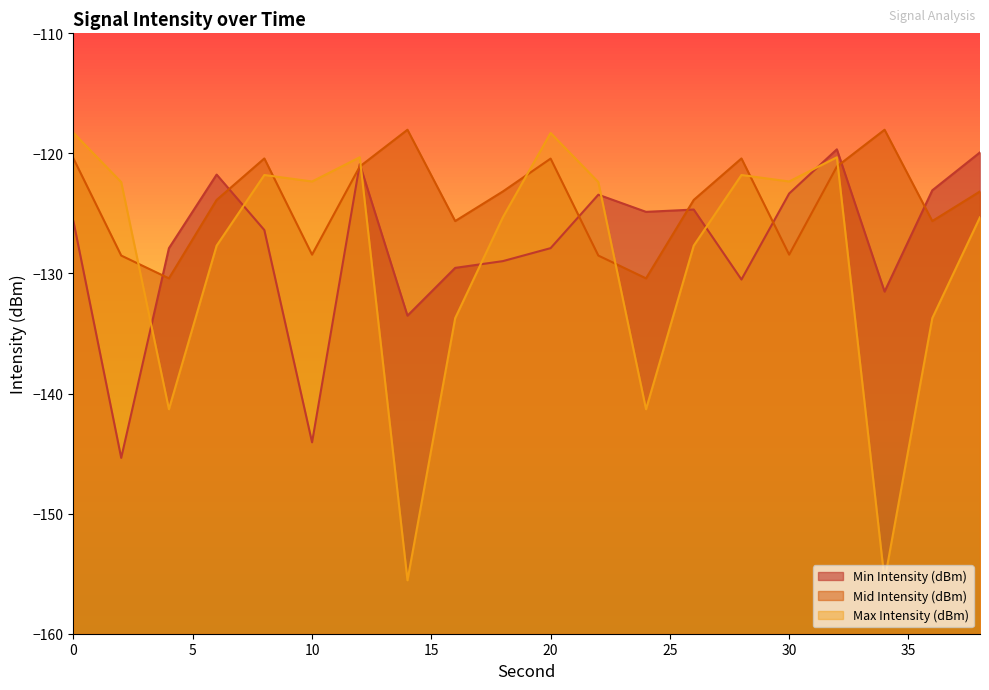

At which category does Min Intensity (dBm) reach its first local peak?

6